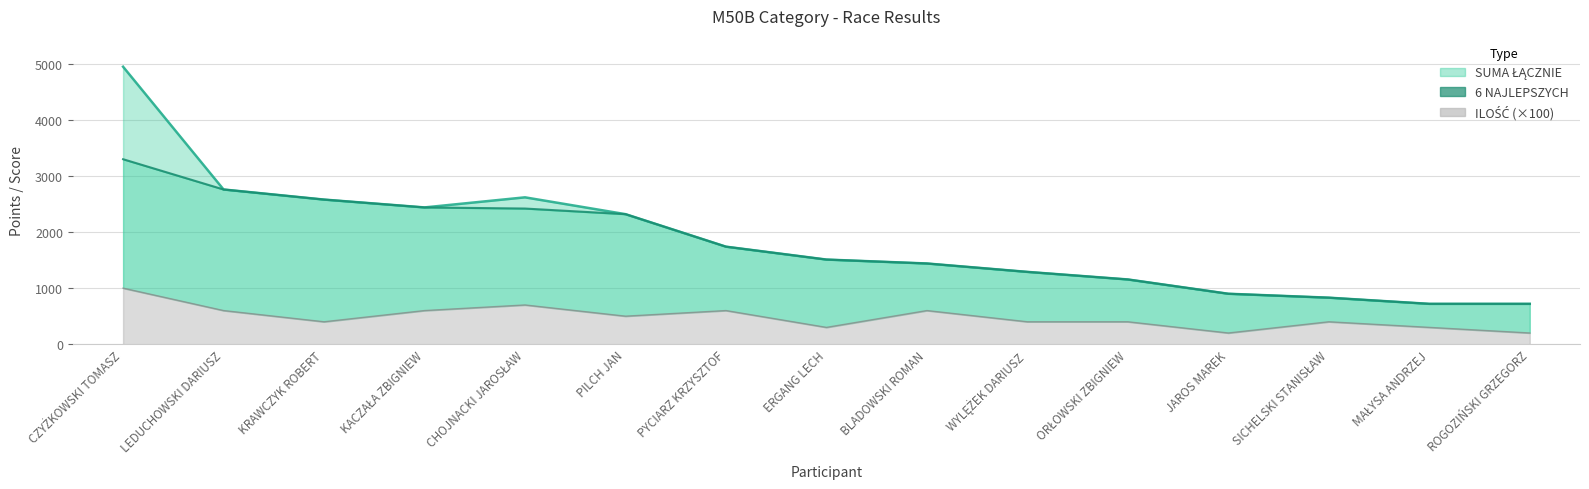

True or false: 6 NAJLEPSZYCH and ILOŚĆ cross at least once.

False